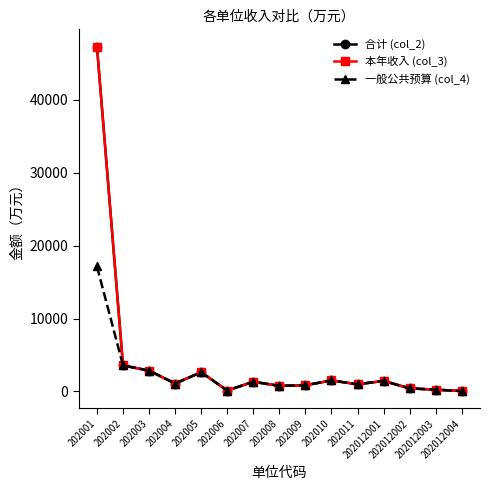

Is this an area chart (filled region under the line)?

No